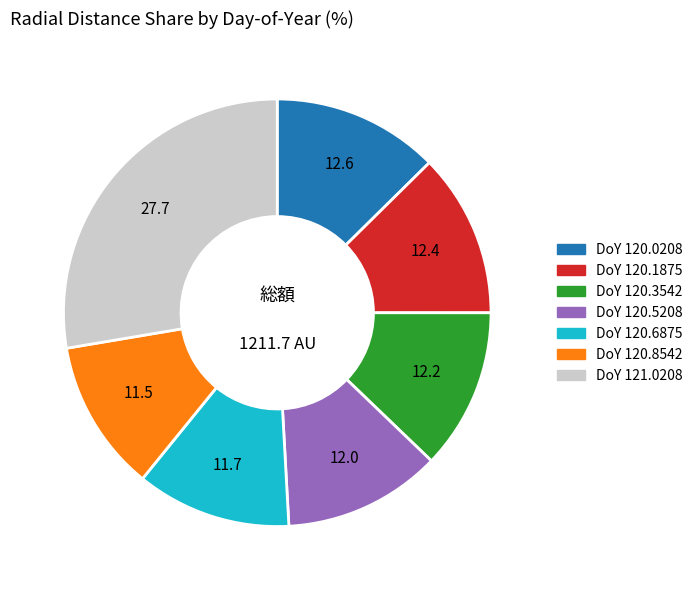

Is there any slice that represents more than half of the pie?

No